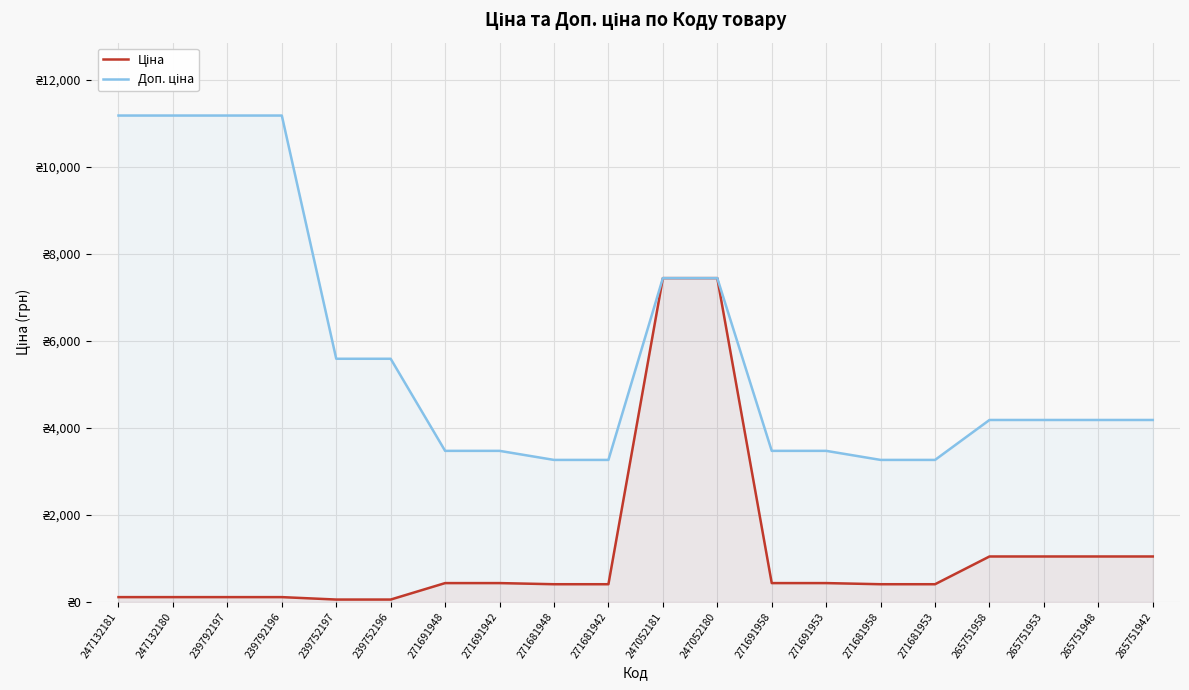

True or false: Доп. ціна and Ціна cross at least once.

False